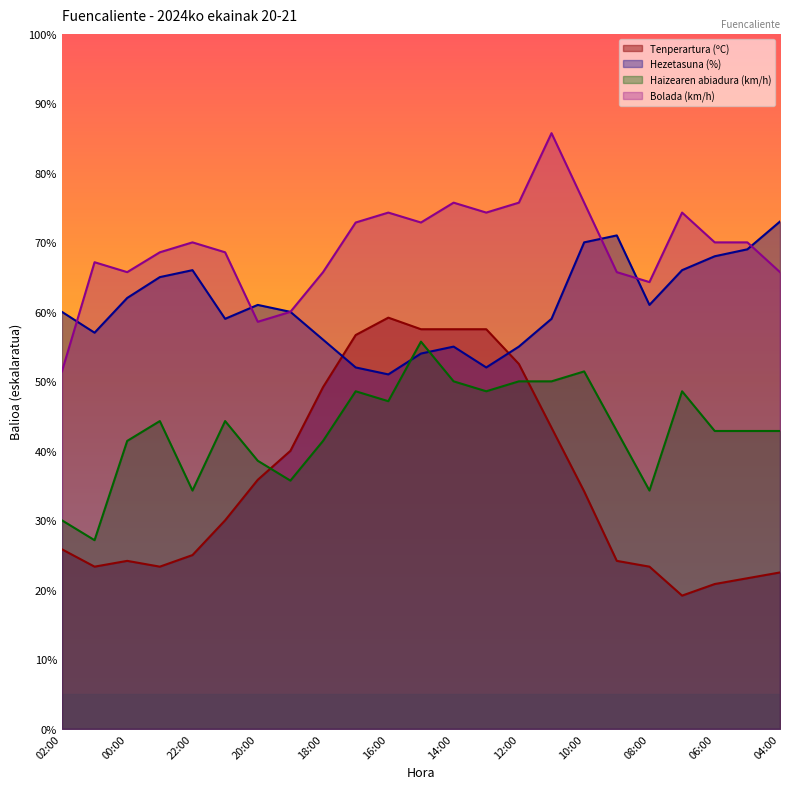

Reading left to right, list all the values displayed in this chart.

Tenperartura (ºC): 02:00=25.8	01:00=23.3	00:00=24.2	23:00=23.3	22:00=25.0	21:00=30.0	20:00=35.8	19:00=40.0	18:00=49.2	17:00=56.7	16:00=59.2	15:00=57.5	14:00=57.5	13:00=57.5	12:00=52.5	11:00=43.3	10:00=34.2	09:00=24.2	08:00=23.3	07:00=19.2	06:00=20.8	05:00=21.7	04:00=22.5
Hezetasuna (%): 02:00=60.0	01:00=57.0	00:00=62.0	23:00=65.0	22:00=66.0	21:00=59.0	20:00=61.0	19:00=60.0	18:00=56.0	17:00=52.0	16:00=51.0	15:00=54.0	14:00=55.0	13:00=52.0	12:00=55.0	11:00=59.0	10:00=70.0	09:00=71.0	08:00=61.0	07:00=66.0	06:00=68.0	05:00=69.0	04:00=73.0
Haizearen abiadura (km/h): 02:00=30.0	01:00=27.1	00:00=41.4	23:00=44.3	22:00=34.3	21:00=44.3	20:00=38.6	19:00=35.7	18:00=41.4	17:00=48.6	16:00=47.1	15:00=55.7	14:00=50.0	13:00=48.6	12:00=50.0	11:00=50.0	10:00=51.4	09:00=42.9	08:00=34.3	07:00=48.6	06:00=42.9	05:00=42.9	04:00=42.9
Bolada (km/h): 02:00=51.4	01:00=67.1	00:00=65.7	23:00=68.6	22:00=70.0	21:00=68.6	20:00=58.6	19:00=60.0	18:00=65.7	17:00=72.9	16:00=74.3	15:00=72.9	14:00=75.7	13:00=74.3	12:00=75.7	11:00=85.7	10:00=75.7	09:00=65.7	08:00=64.3	07:00=74.3	06:00=70.0	05:00=70.0	04:00=65.7